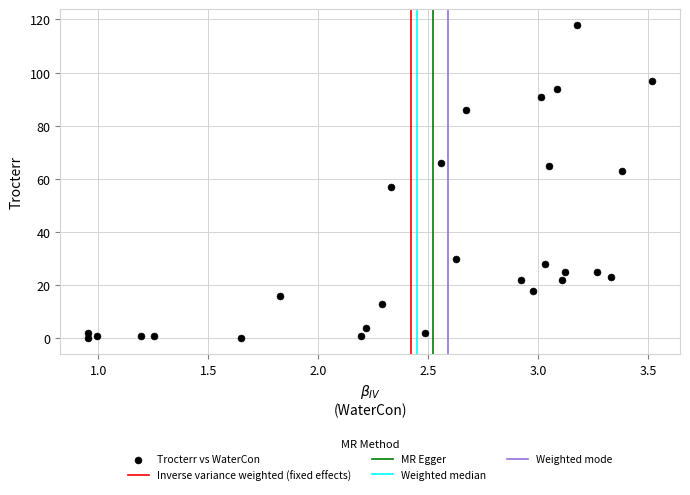

What is the range of Y values (max minus min)?

118